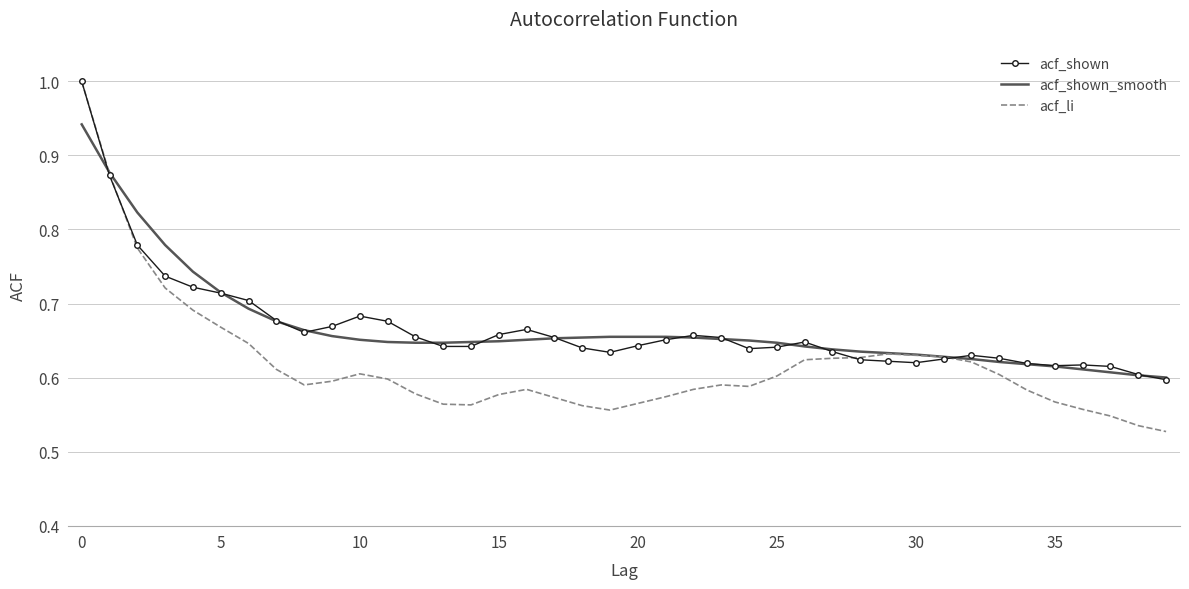

Which series ends up on top after the final intersection of acf_shown_smooth and acf_li?

acf_shown_smooth